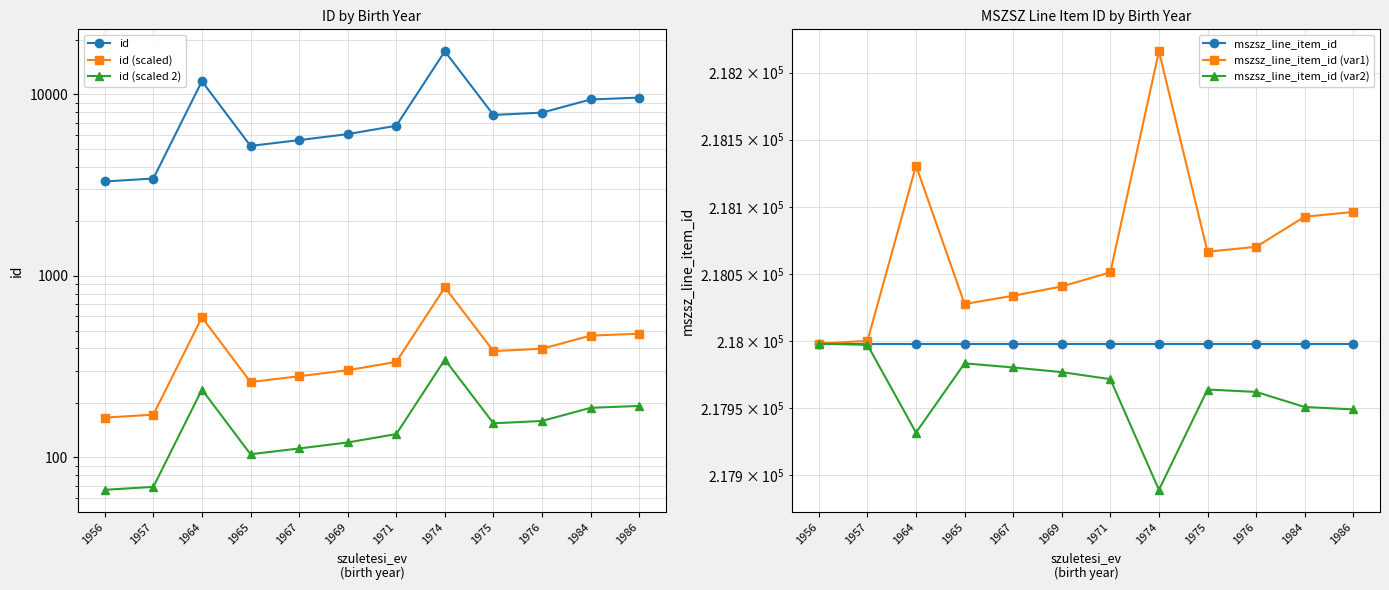

What is the total value across all series at 1956?

657543.2